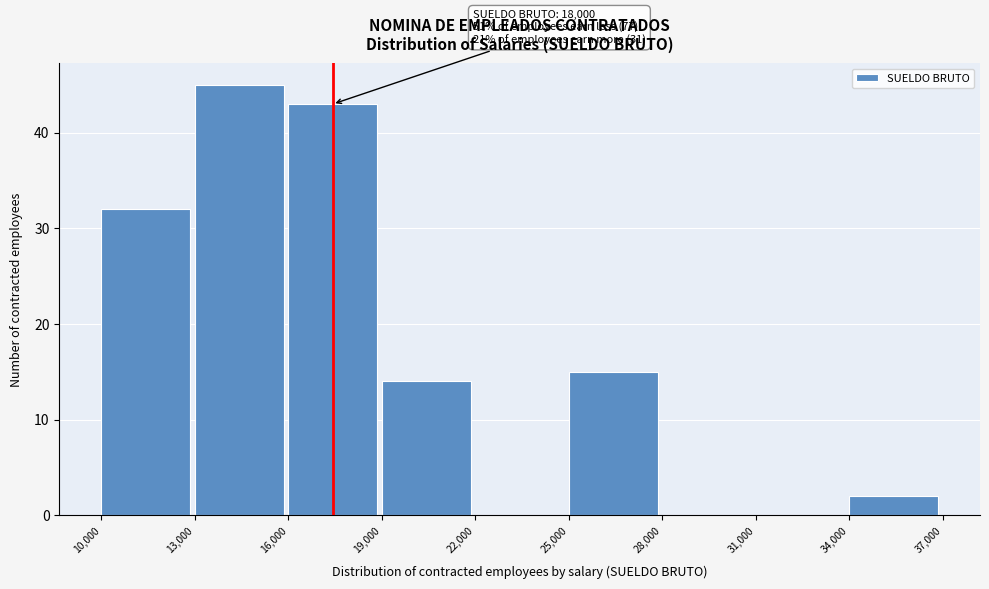

Over which range of the x-axis is the bar tallest?

13,000 to 16,000